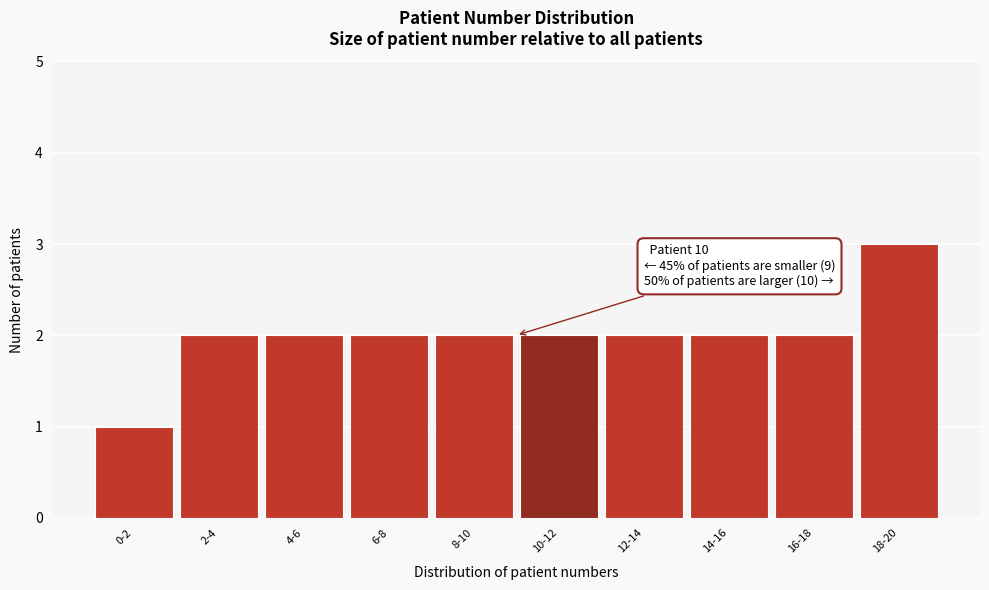

Reading right to left, list all the values displayed in this chart.

3	2	2	2	2	2	2	2	2	1